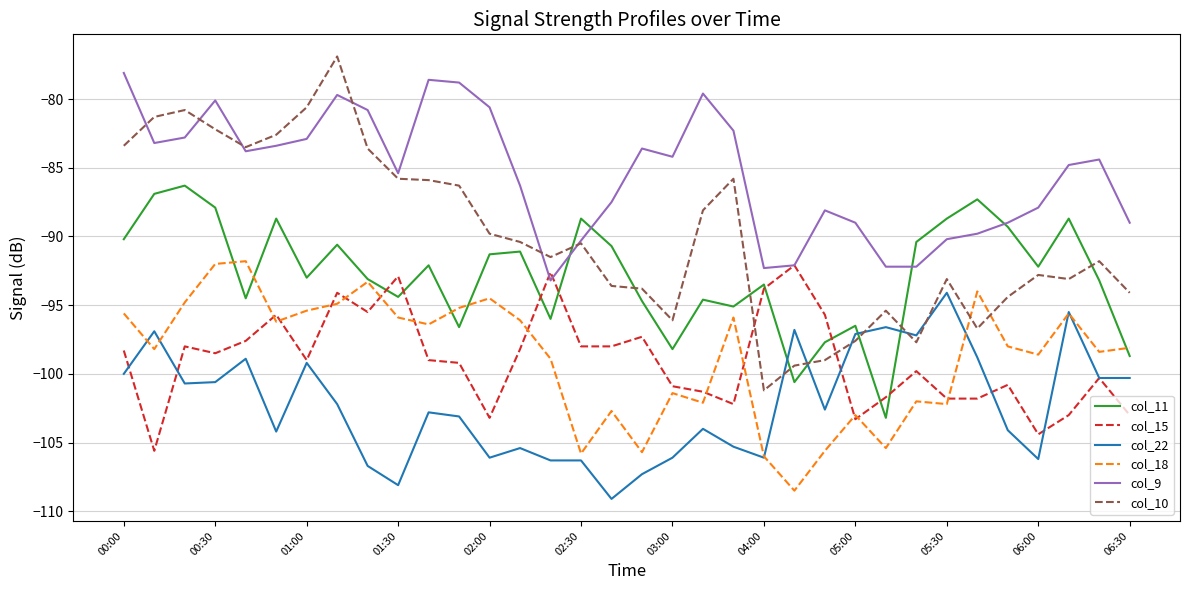

True or false: col_11 has more than 2 interior local peaks.

True